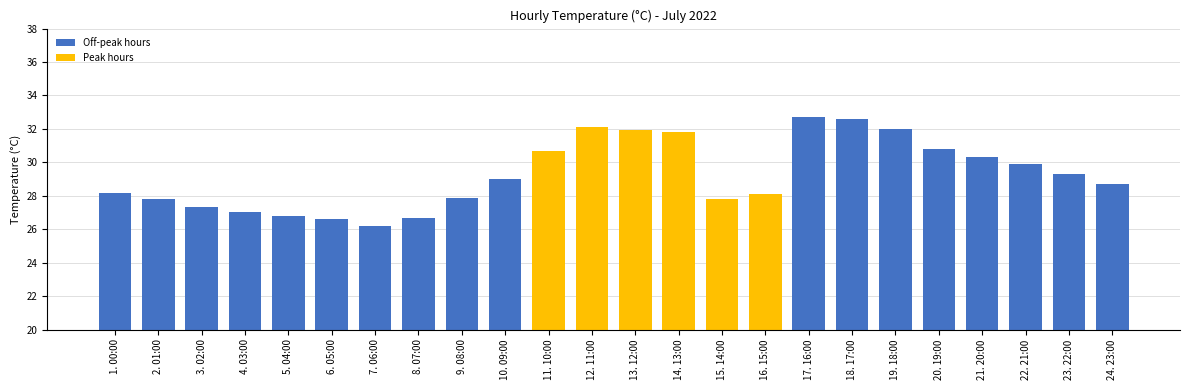

What is the label of the 16th bar from the right?

9. 08:00